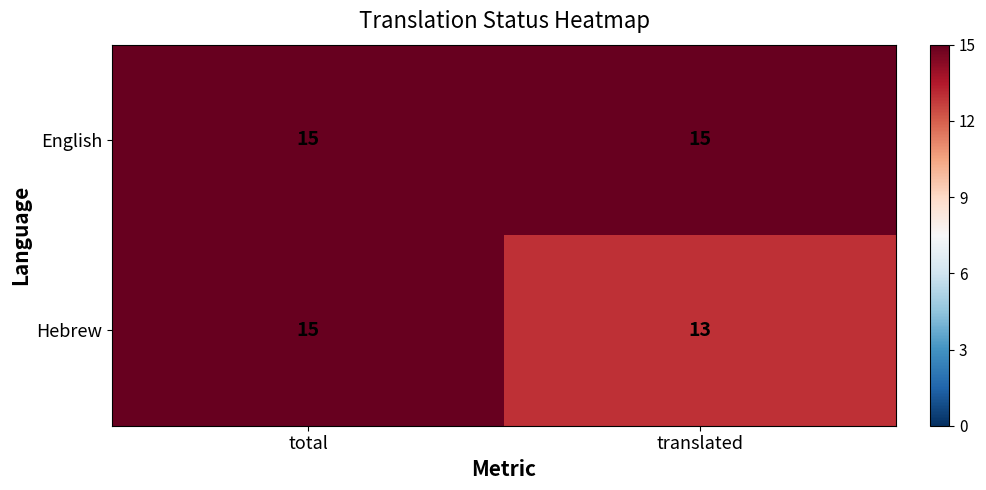

True or false: Hebrew has a value of 10 at total.

False